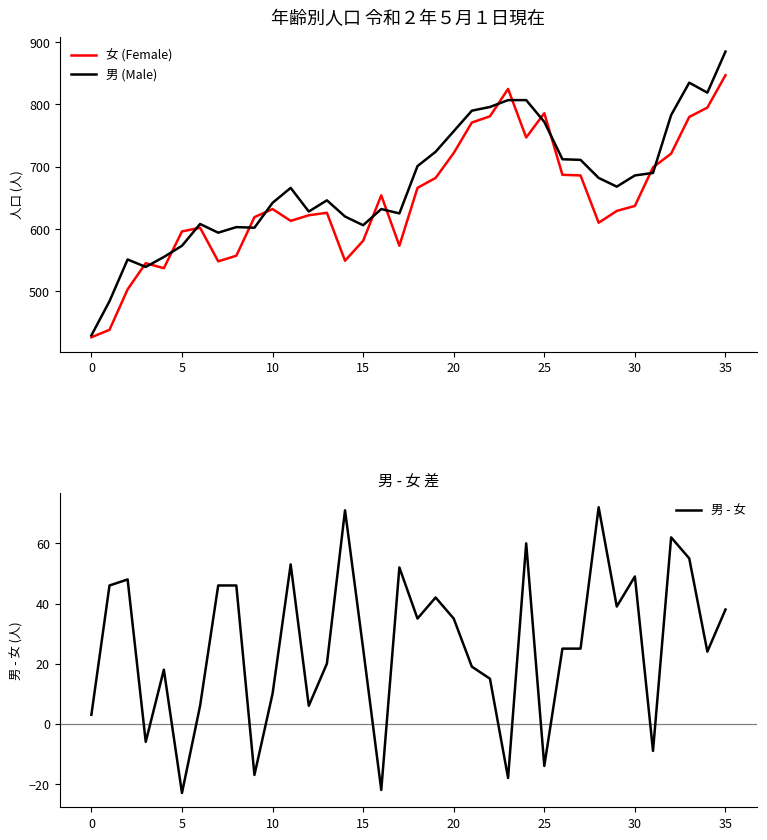

What is the approximate value of 男 (Male) at 12?

628